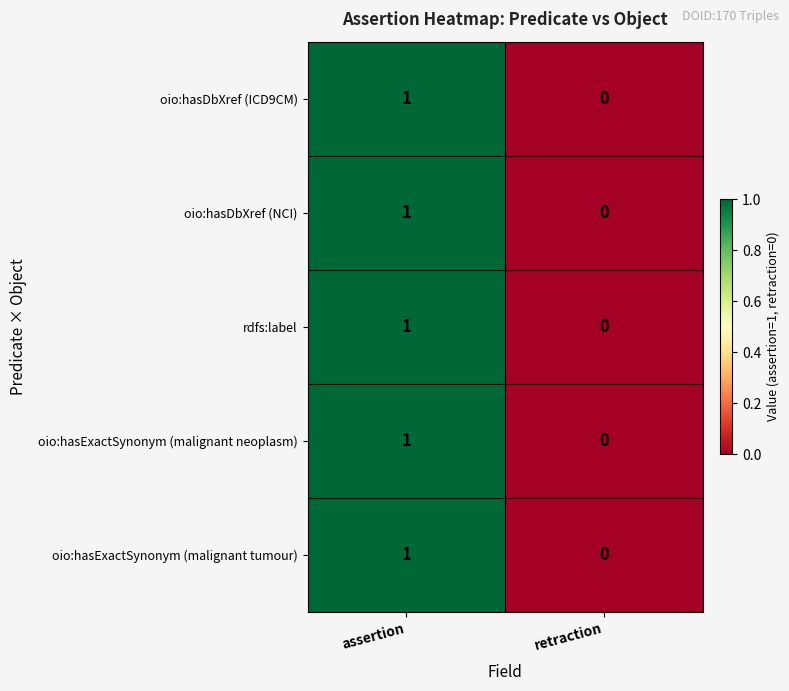

Which category has the highest value across all series?

assertion